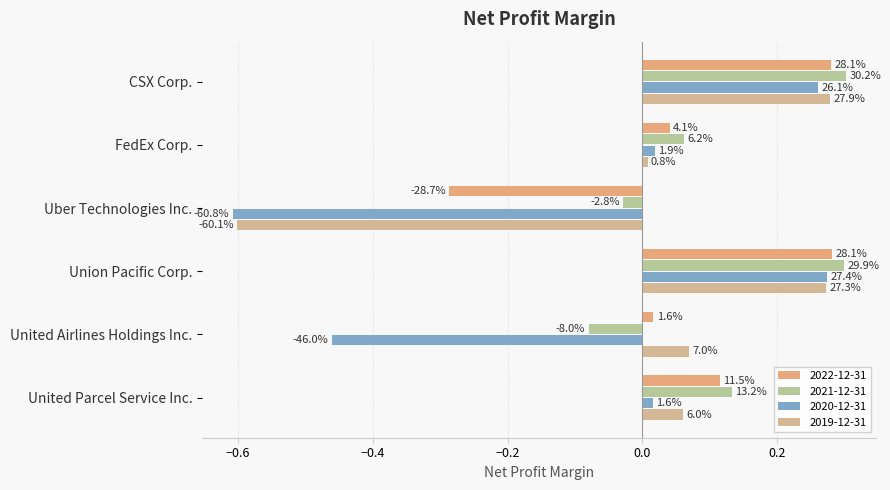

What is the difference between the maximum and minimum values in the 2019-12-31 series?

0.9